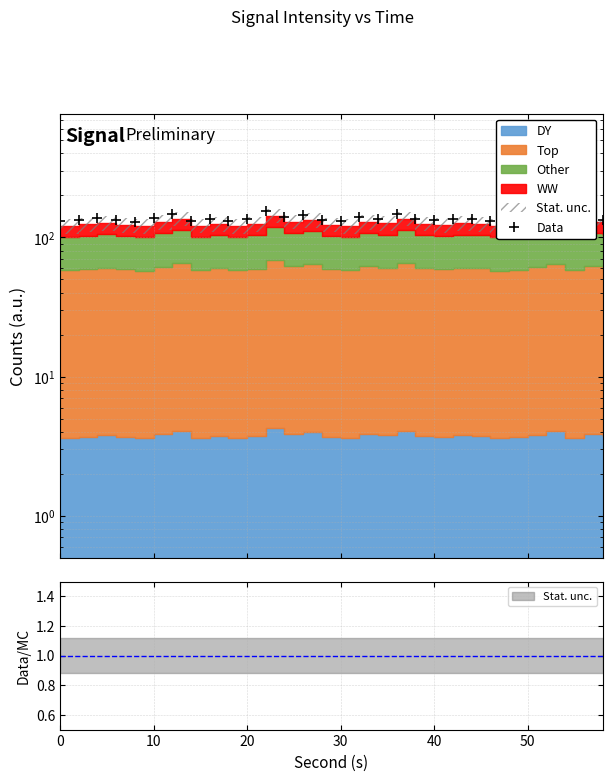

How many interior local peaks (higher than both neighbors) does the data have?

10